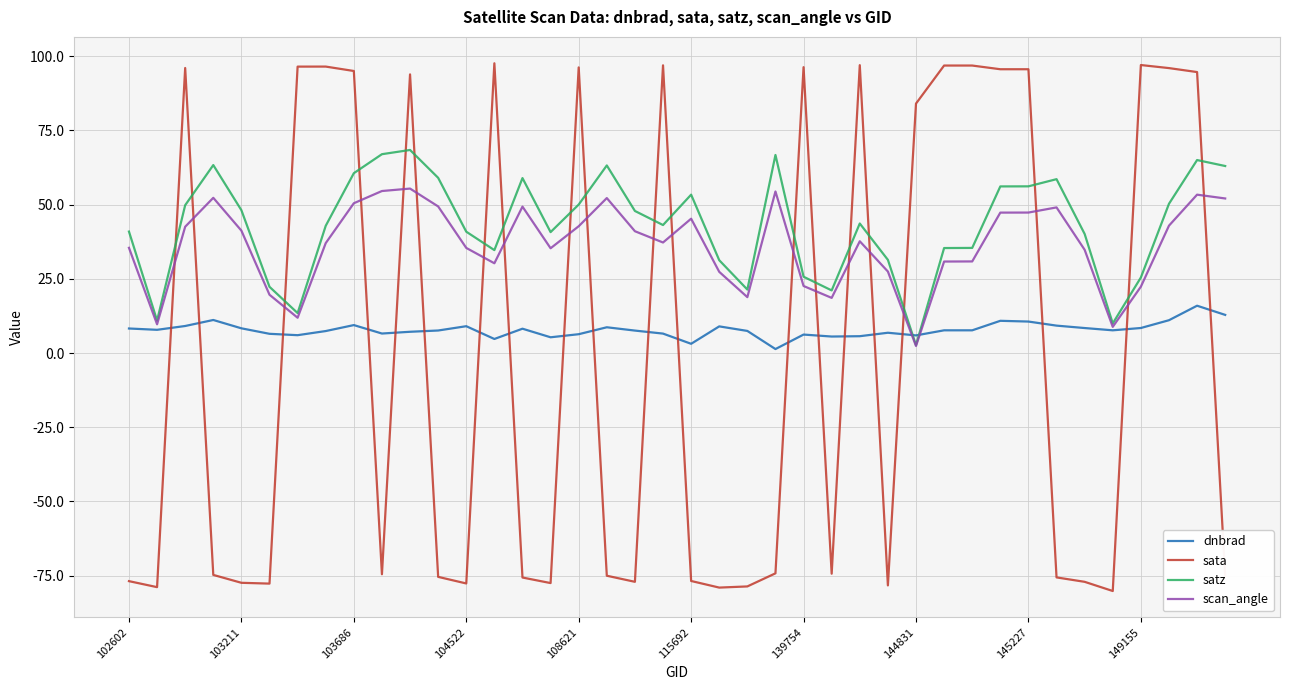

True or false: sata and scan_angle cross at least once.

True